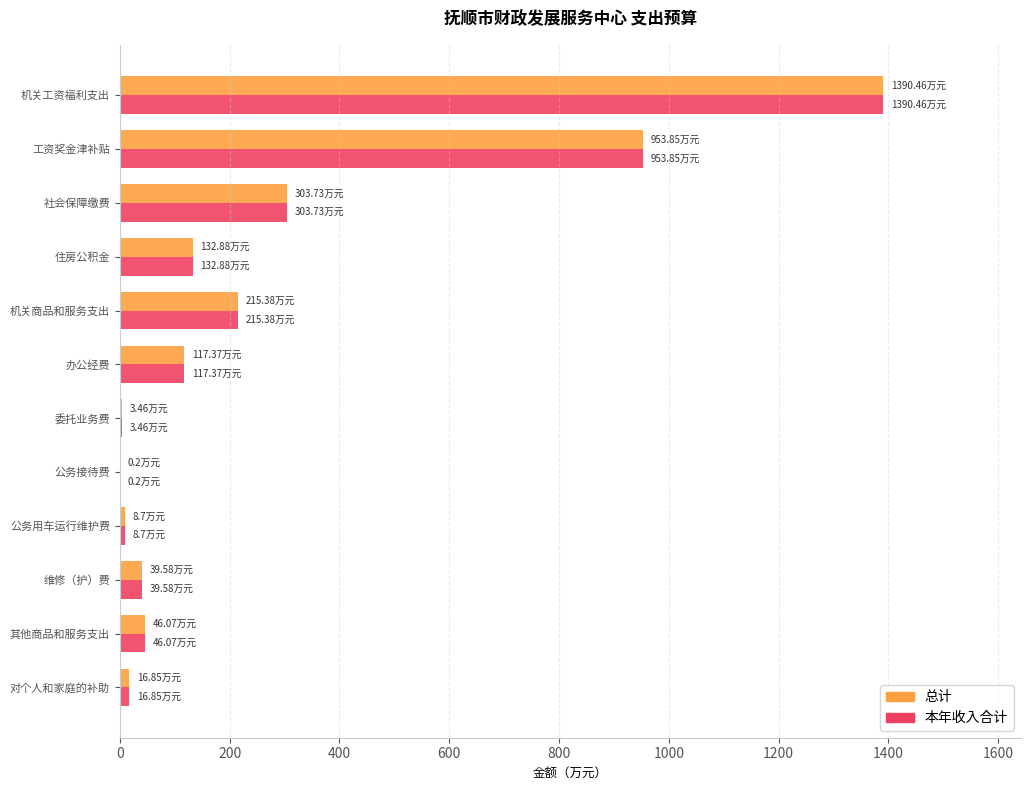

At which label is 总计 closest to 695?

工资奖金津补贴